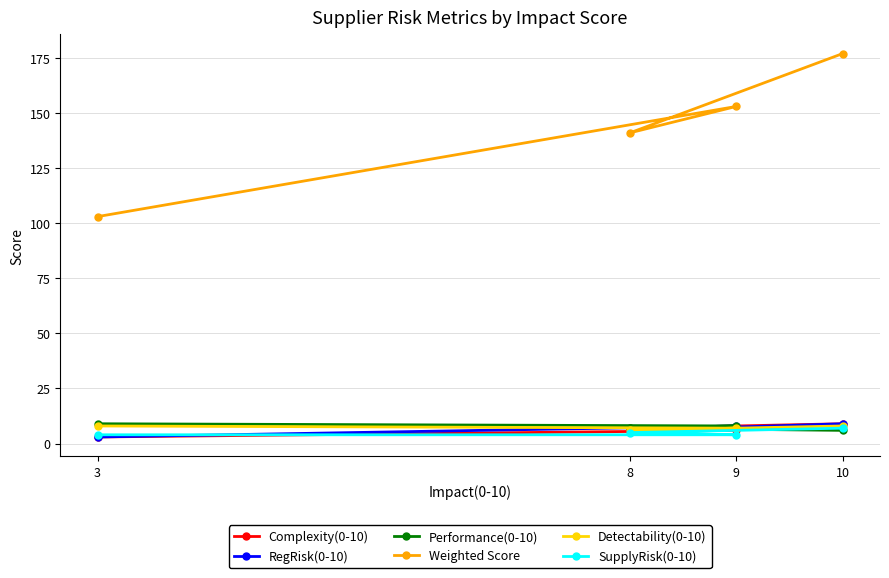

What is the difference between the Performance(0-10) values at 8 and 10?

1